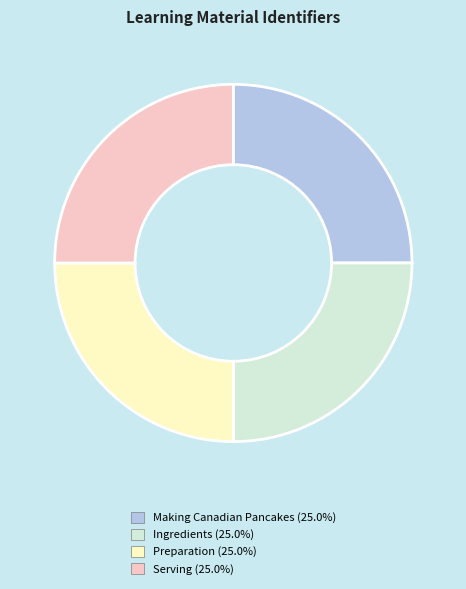

How many segments does this pie chart have?

4